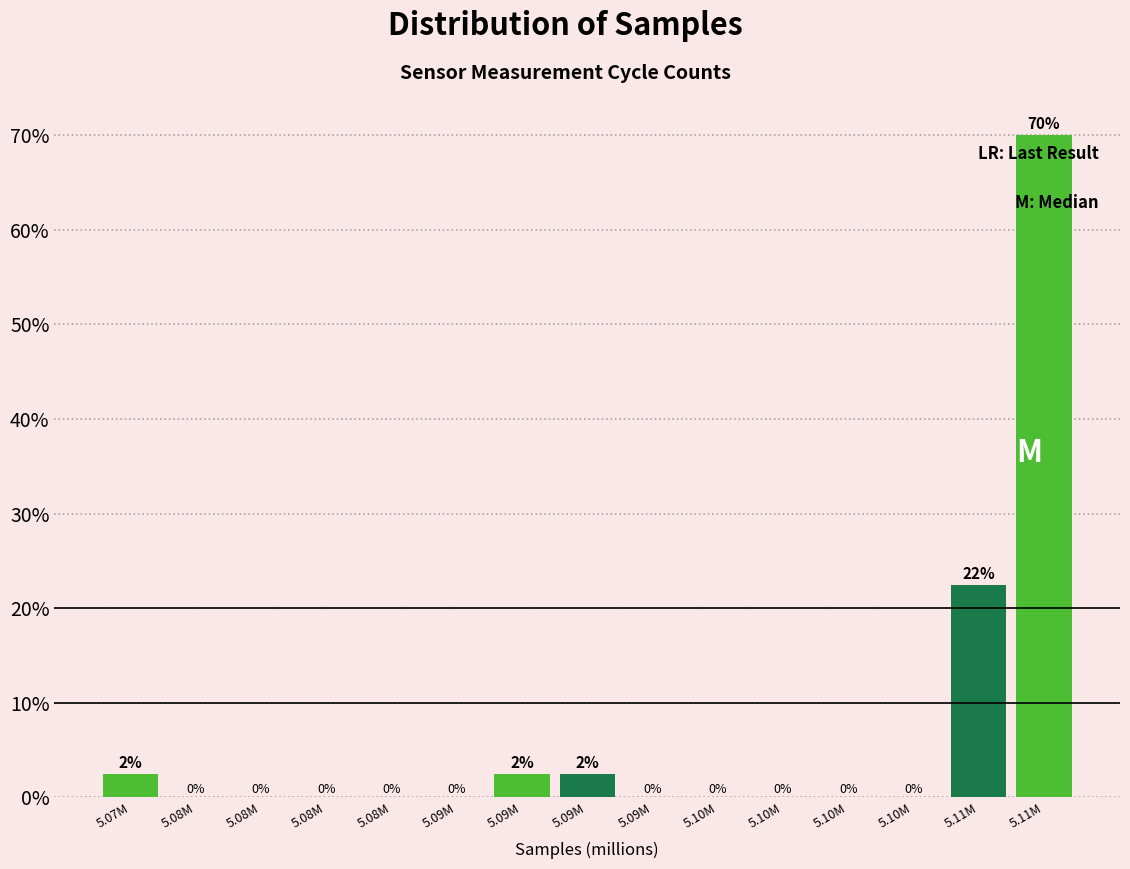

How many categories are shown in the chart?

15